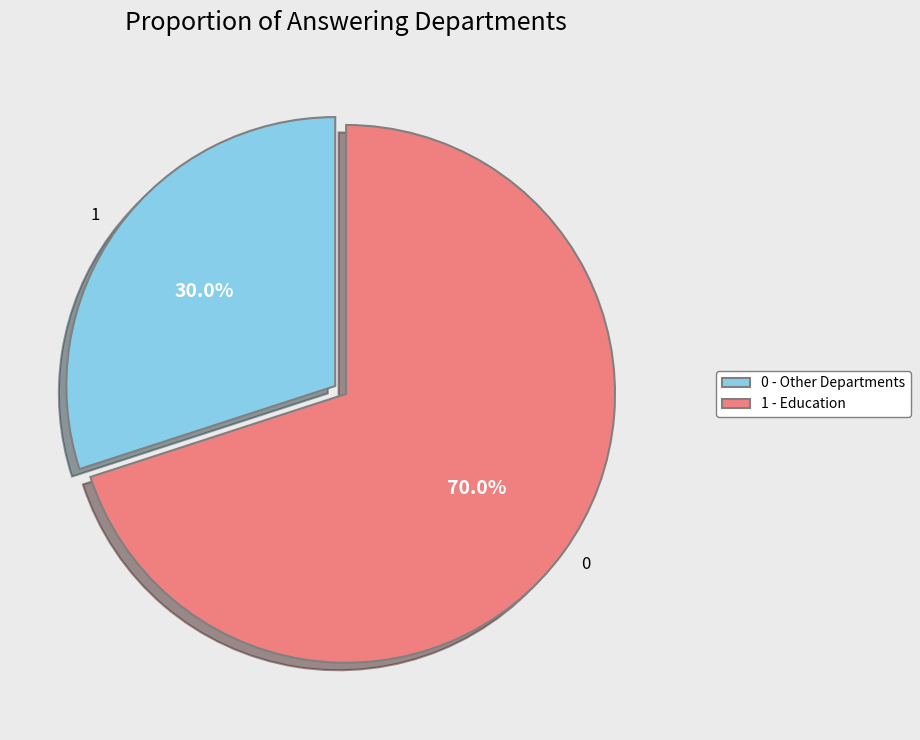

Count the number of slices in the pie.

2